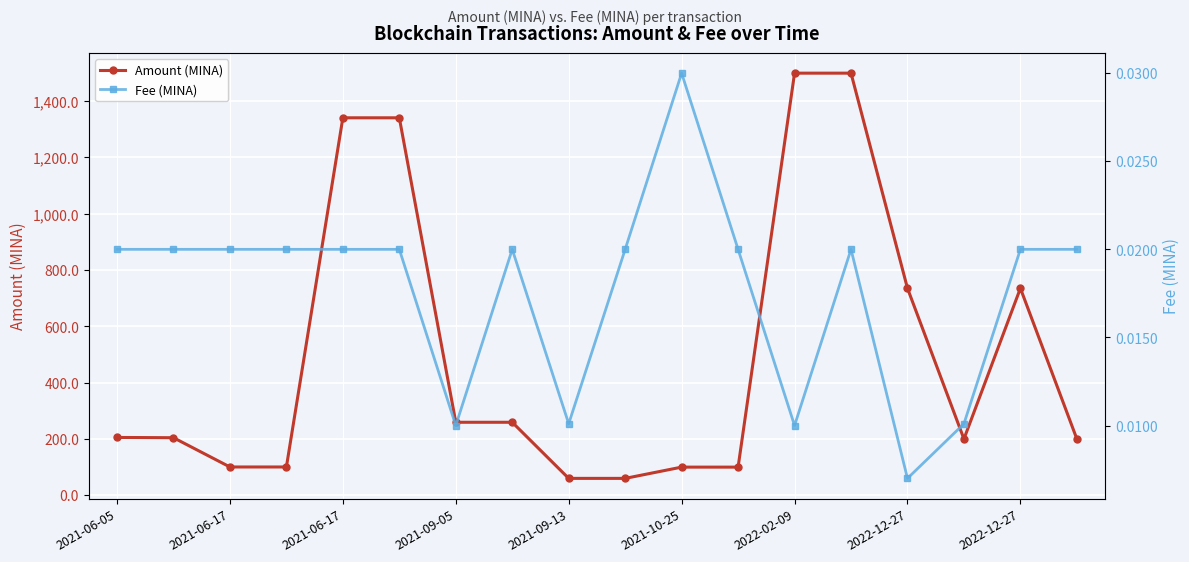

What value does the Amount (MINA) series have at 2021-10-25?

99.5